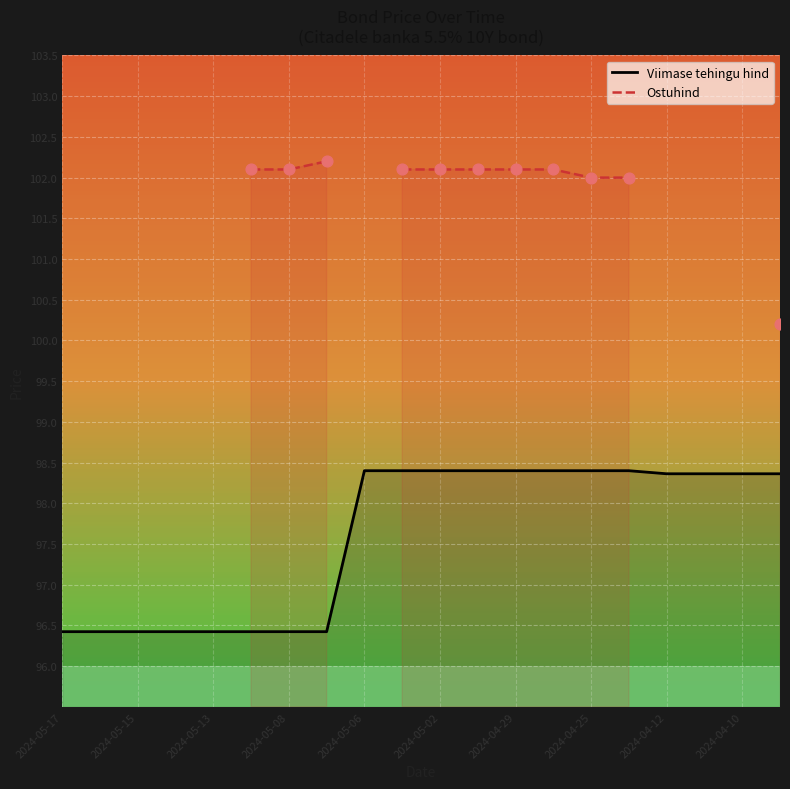

True or false: Viimase tehingu hind has a value of 147.8 at 2024-04-12.

False